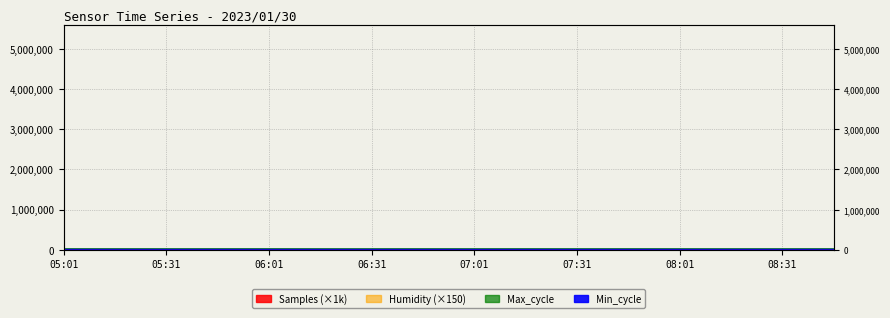

Rank the series at 06:01 from lowest to highest value.

Min_cycle, Samples, Max_cycle